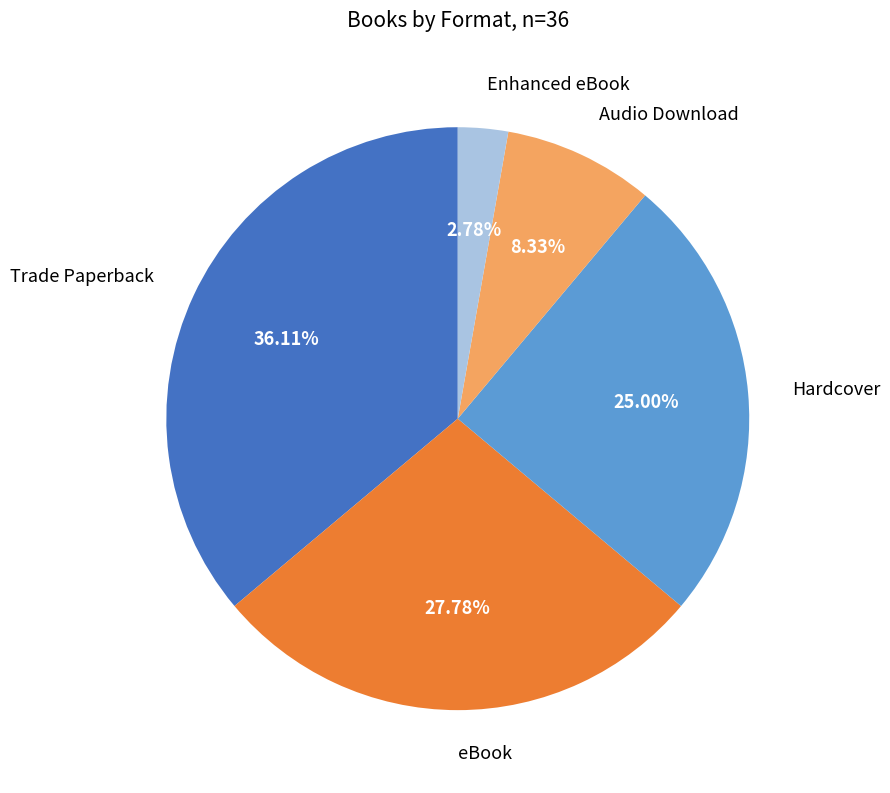

Is there any slice that represents more than half of the pie?

No